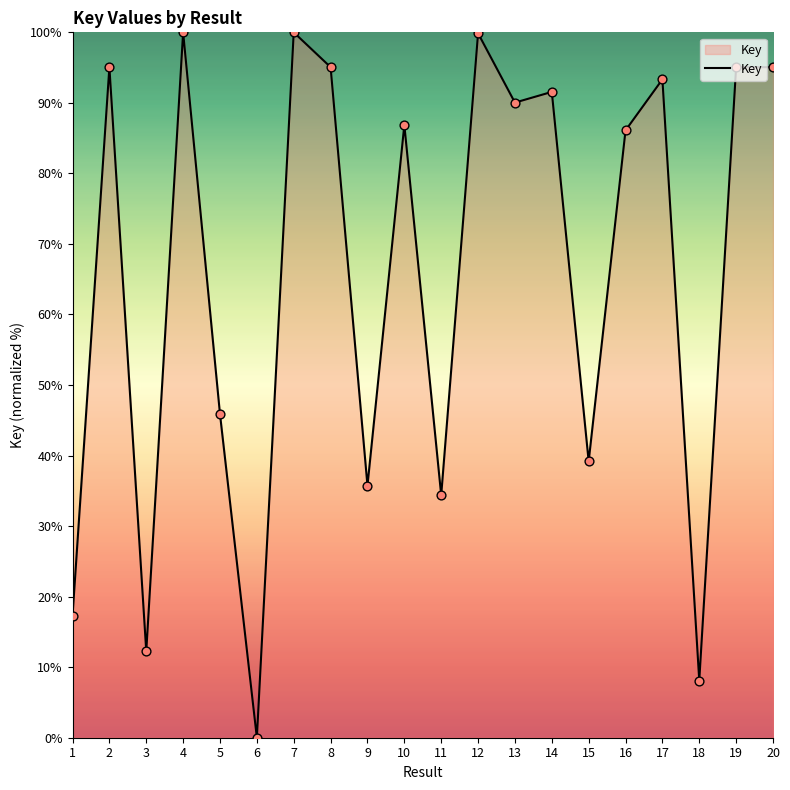

What is the change in value from 3 to 14?

+79.3